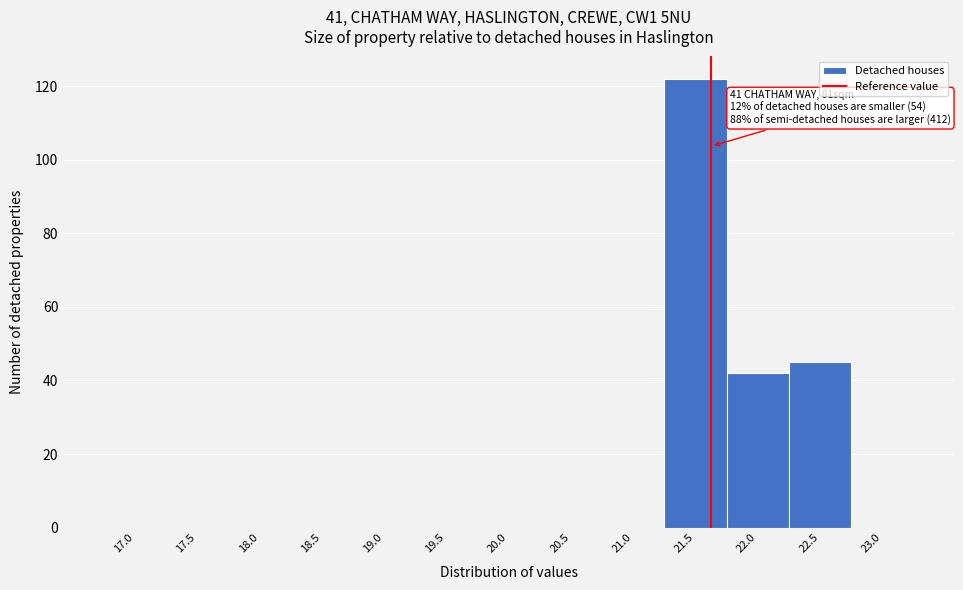

Reading left to right, extract all data points from this chart.

17.0=0	17.5=0	18.0=0	18.5=0	19.0=0	19.5=0	20.0=0	20.5=0	21.0=0	21.5=122	22.0=42	22.5=45	23.0=0